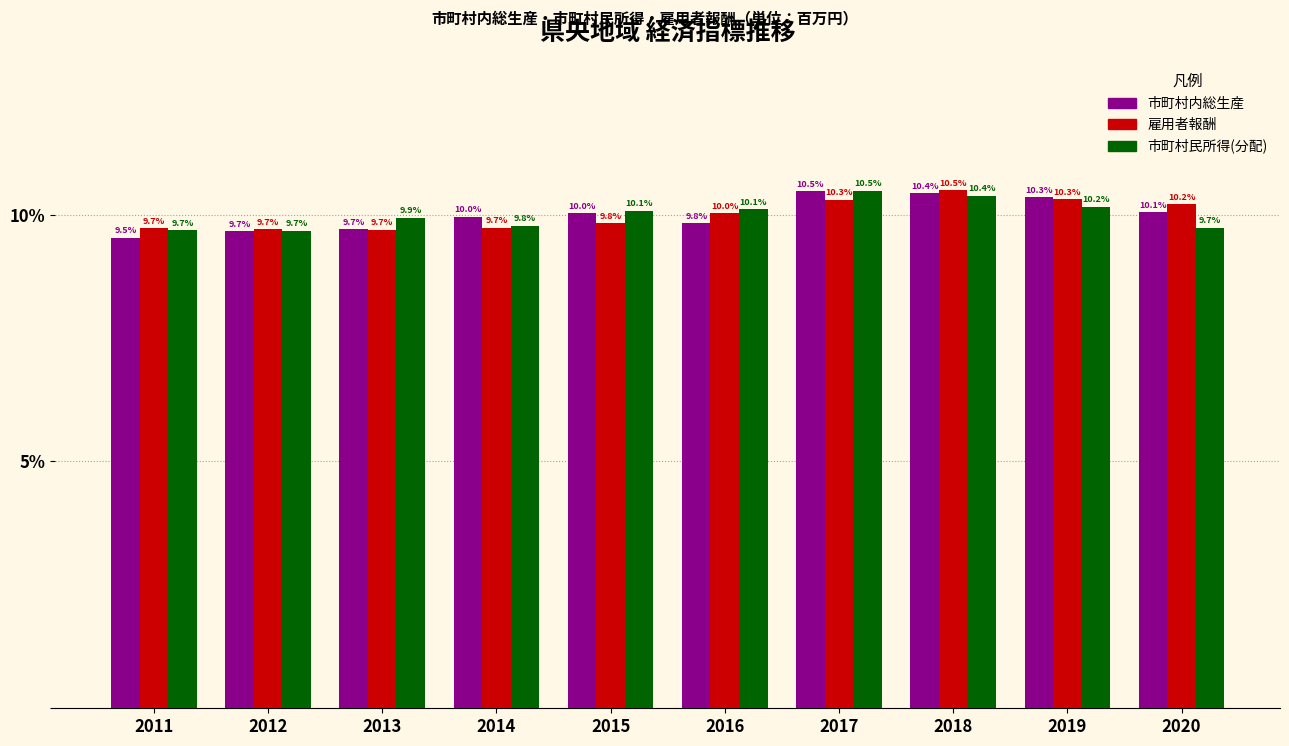

Reading left to right, extract all data points from this chart.

市町村内総生産: 9.5	9.7	9.7	10.0	10.0	9.8	10.5	10.4	10.3	10.1
雇用者報酬: 9.7	9.7	9.7	9.7	9.8	10.0	10.3	10.5	10.3	10.2
市町村民所得(分配): 9.7	9.7	9.9	9.8	10.1	10.1	10.5	10.4	10.2	9.7